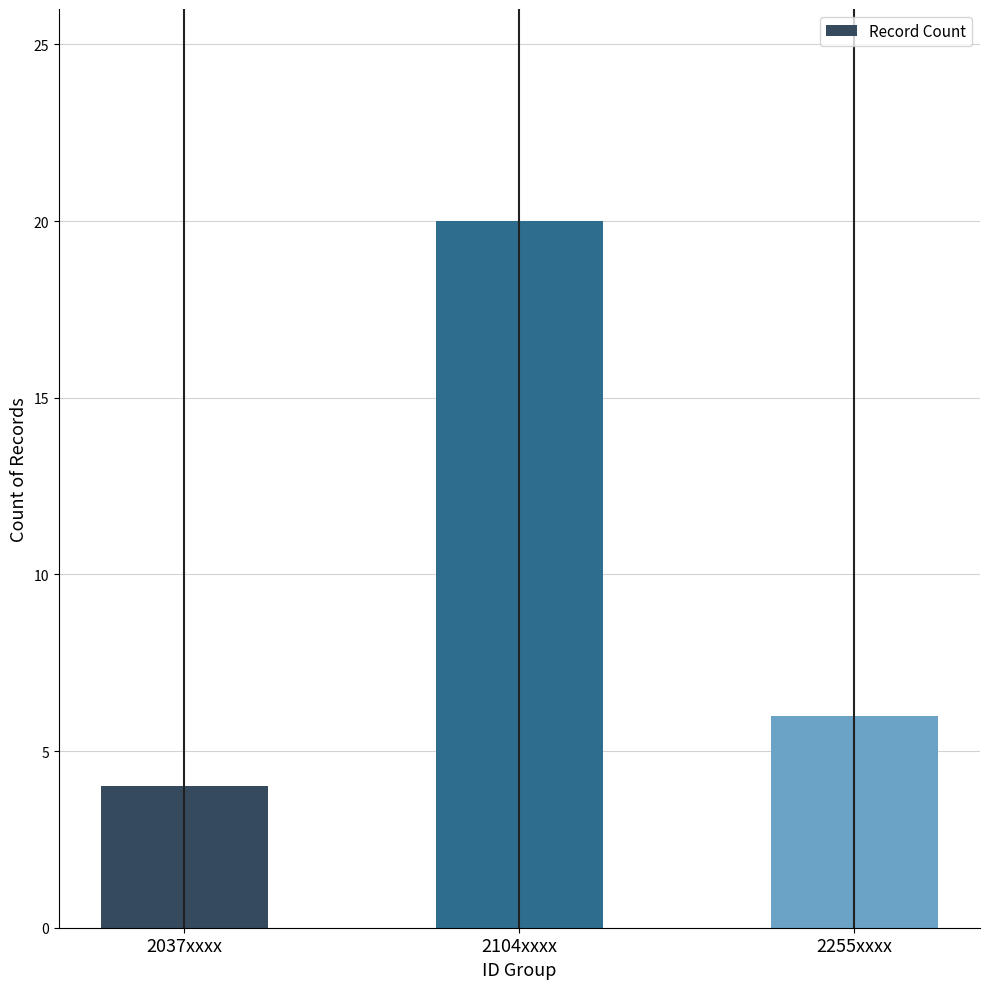

What is the greatest value displayed?

20